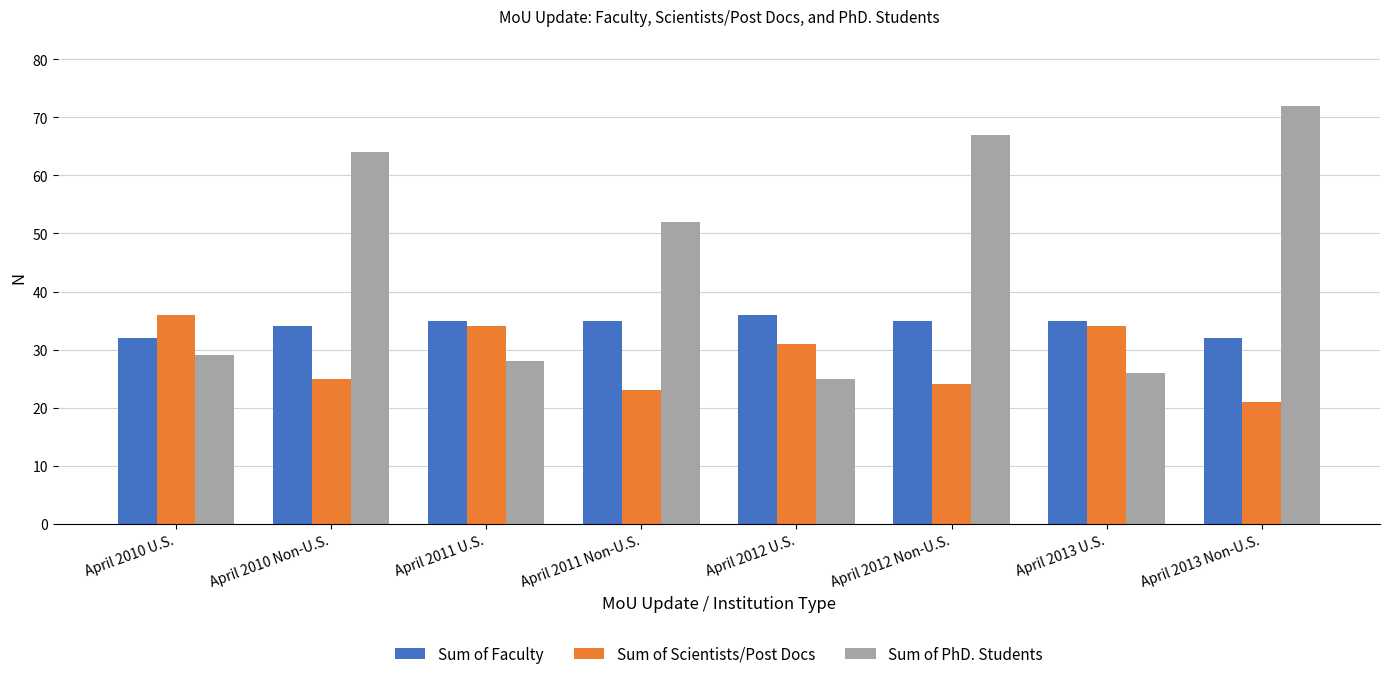

Is the value of Sum of Faculty at April 2013 Non-U.S. greater than the value of Sum of Scientists/Post Docs at April 2013 U.S.?

No